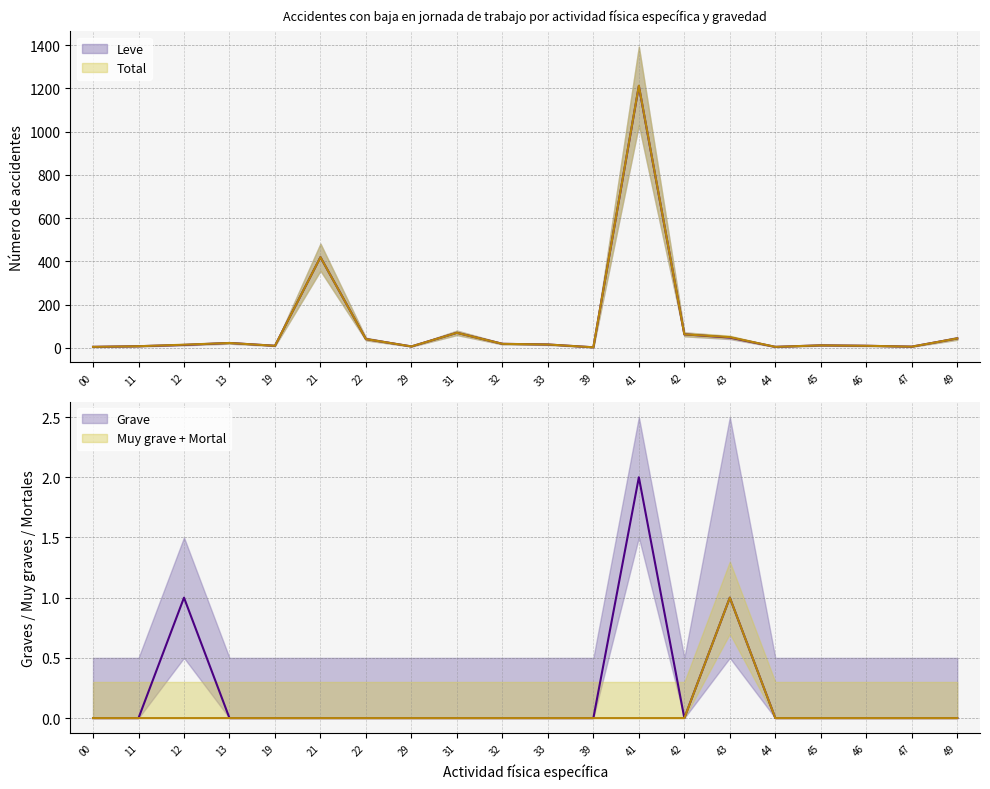

What is the total value across all series at 39?

2